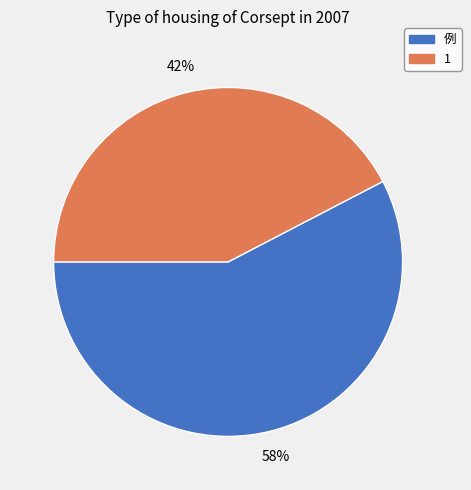

To the nearest percent, what is the average slice percentage?

50%